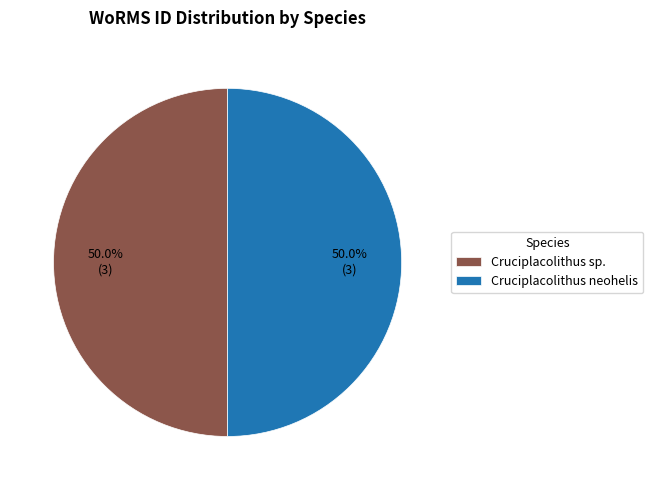

What is the ratio of the value at Cruciplacolithus sp. to the value at Cruciplacolithus neohelis?

1.0